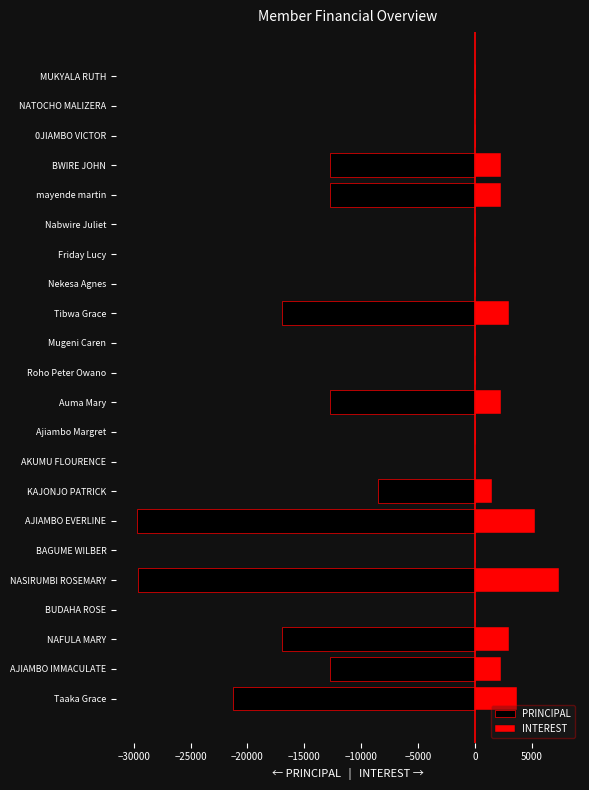

What position from the left is MUKYALA RUTH?

22